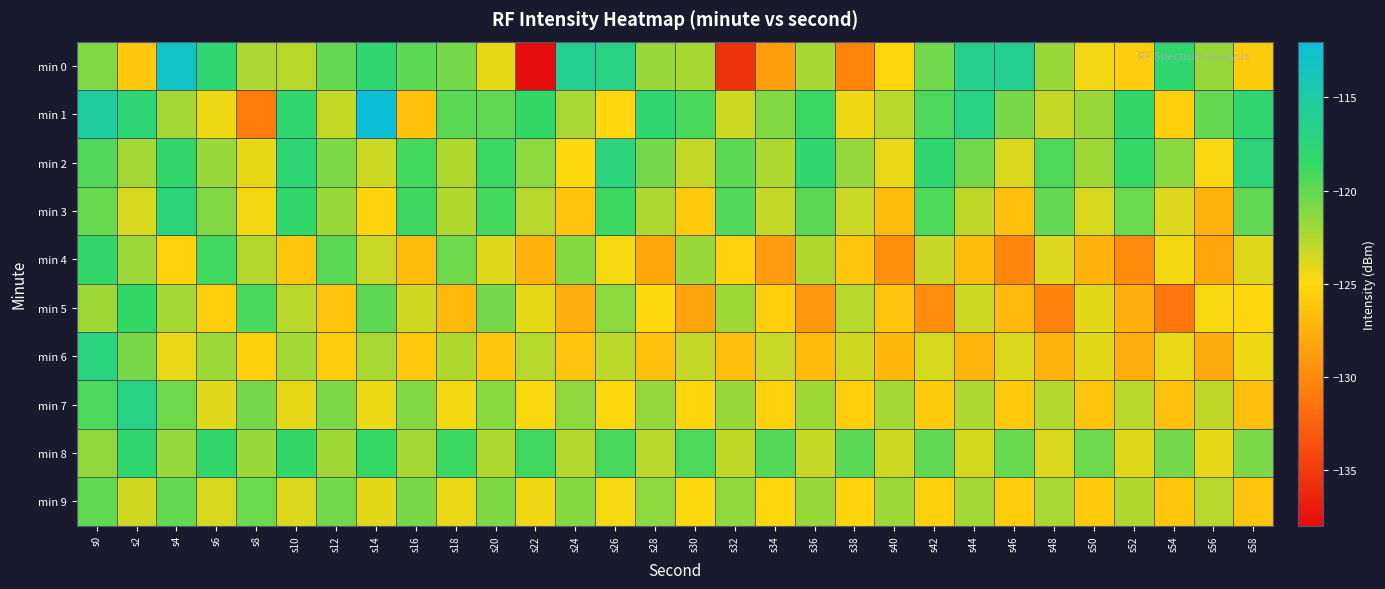

Rank the series by their maximum value, from highest to lowest.

min 1, min 0, min 7, min 6, min 2, min 3, min 8, min 4, min 5, min 9